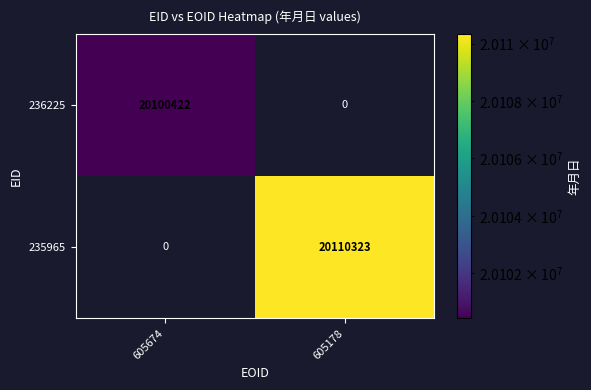

The value of 235965 at 605178 is 20110323. True or false?

True